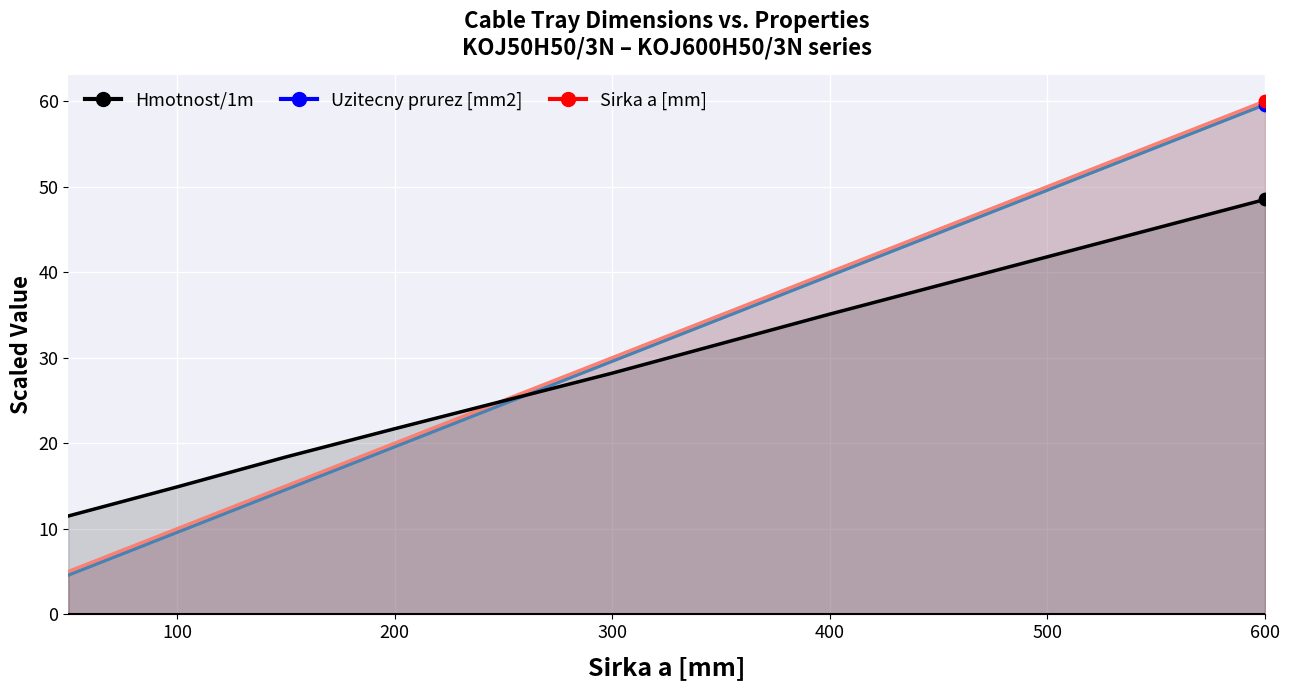

Which series reaches the maximum Y coordinate?

Uzitecny prurez [mm2]